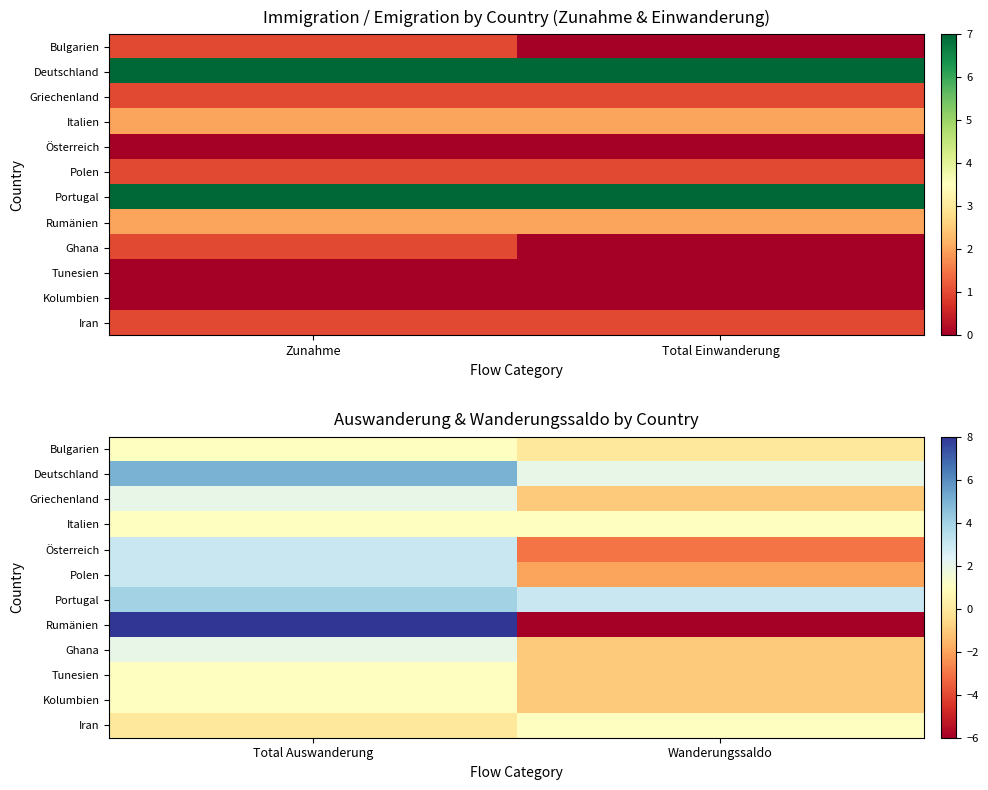

Rank the categories by Kolumbien value from lowest to highest.

Wanderungssaldo, Total Auswanderung